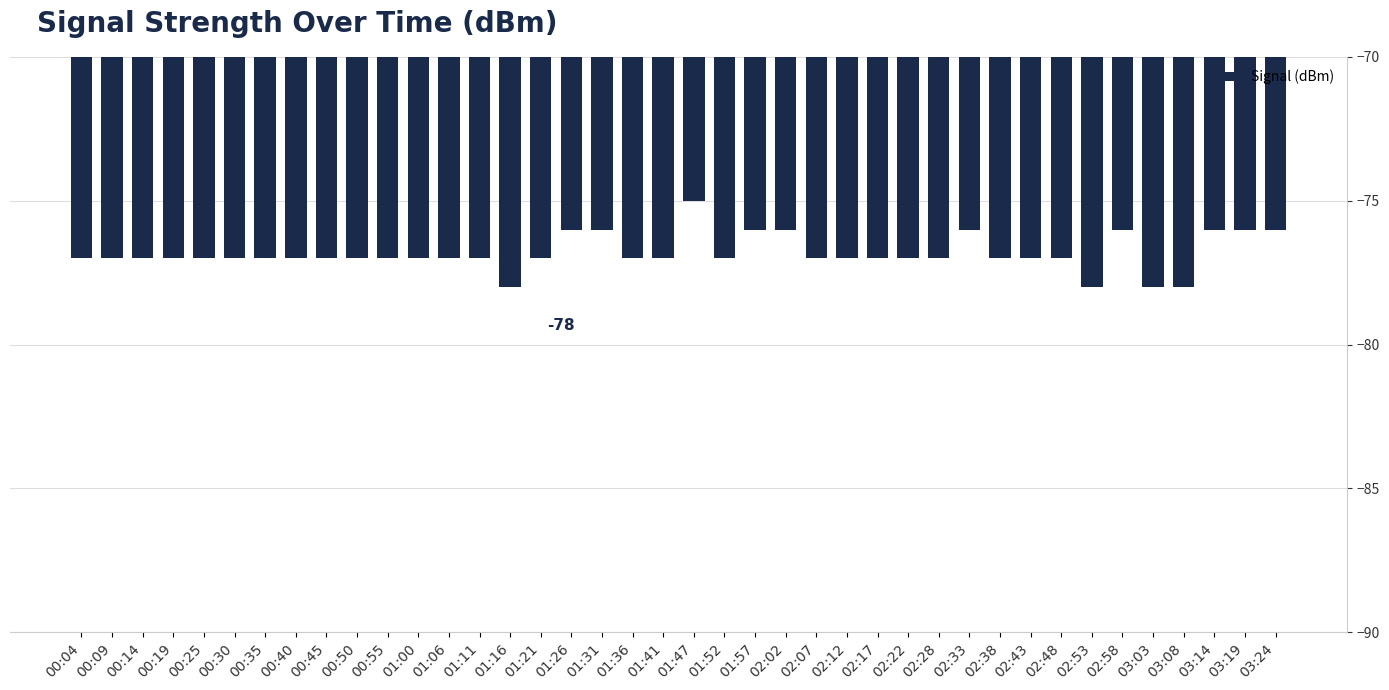

What is the maximum value shown in the chart?

-75